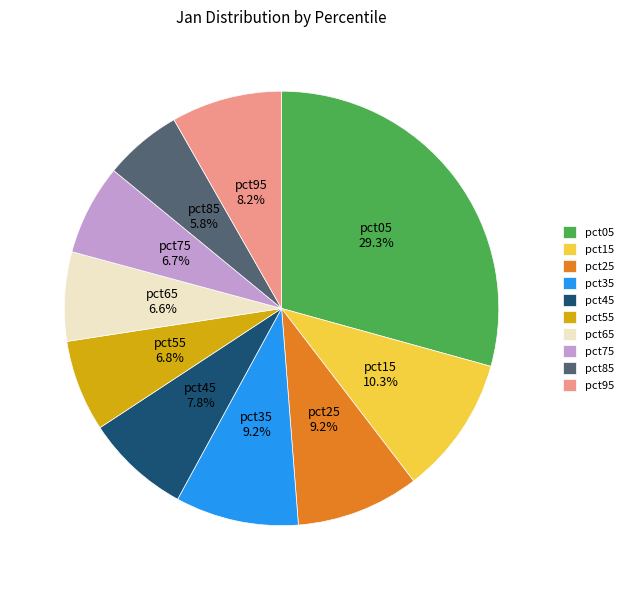

Between pct45 and pct15, which is larger?

pct15